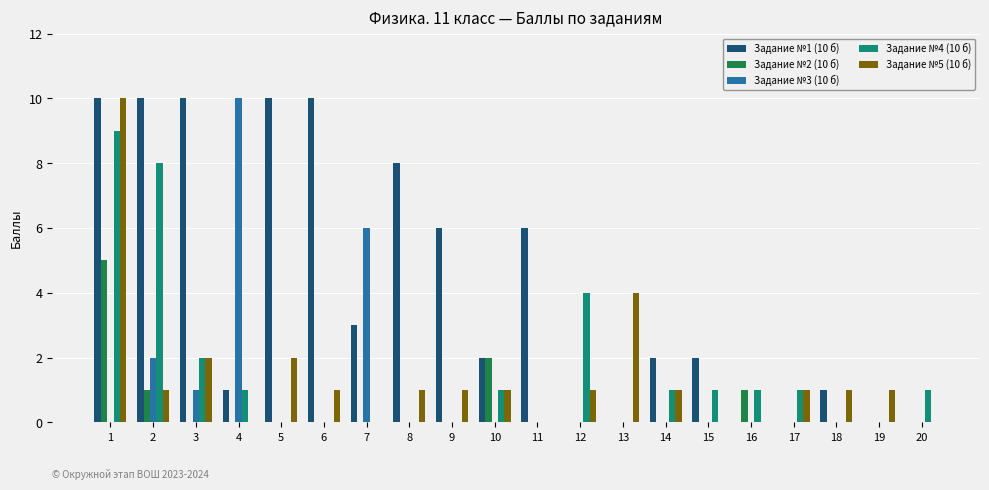

Is the value of Задание №1 (10 б) at 14 greater than the value of Задание №3 (10 б) at 16?

Yes